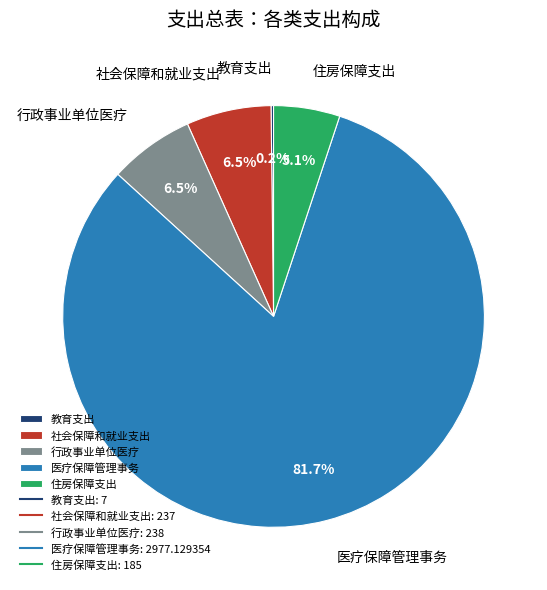

How much of the chart is everything except 住房保障支出?

94.9%